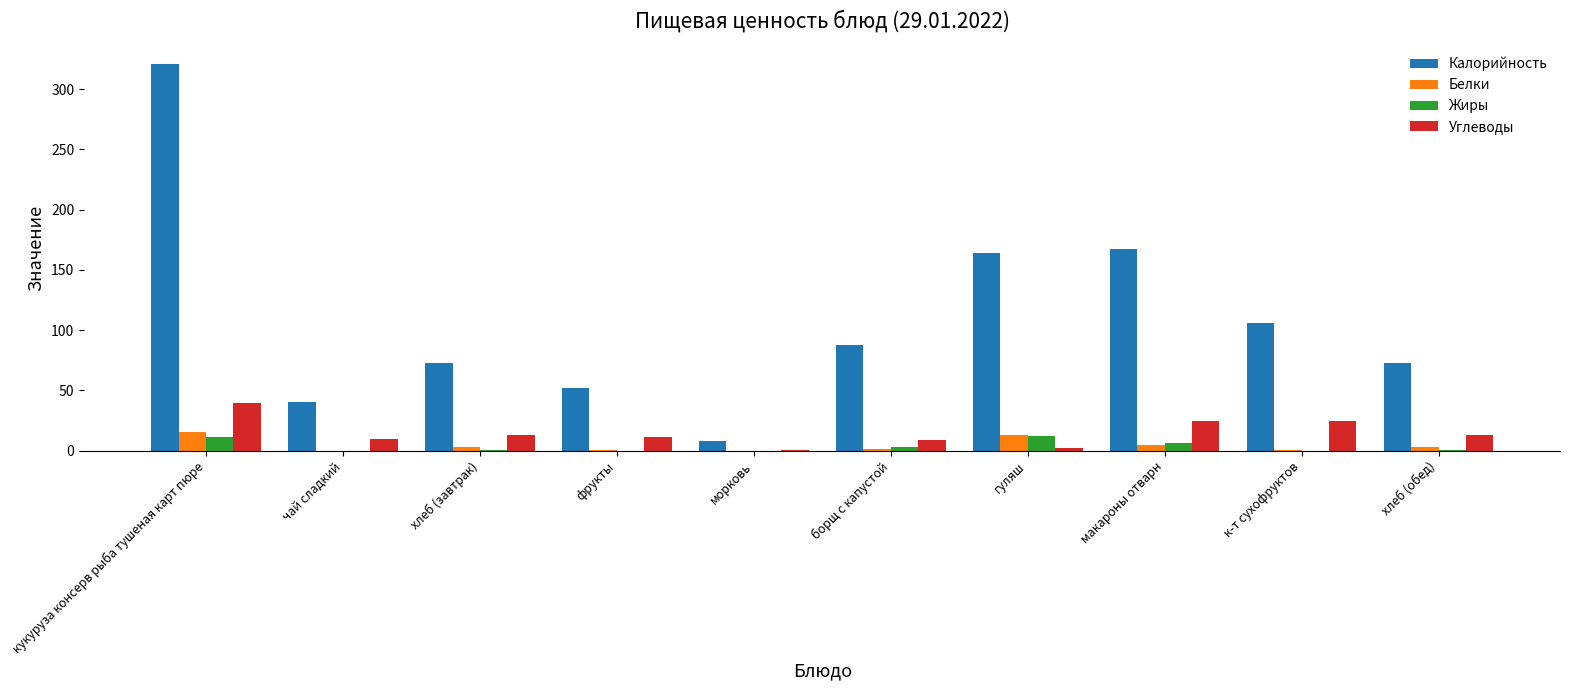

Which series changed the most between кукуруза консерв рыба тушеная карт пюре and хлеб (обед)?

Калорийность